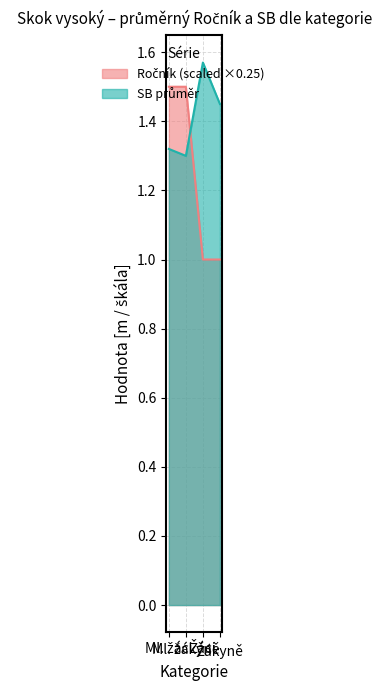

After their last crossing, which series has the higher values: SB mean or Ročník 06?

SB mean